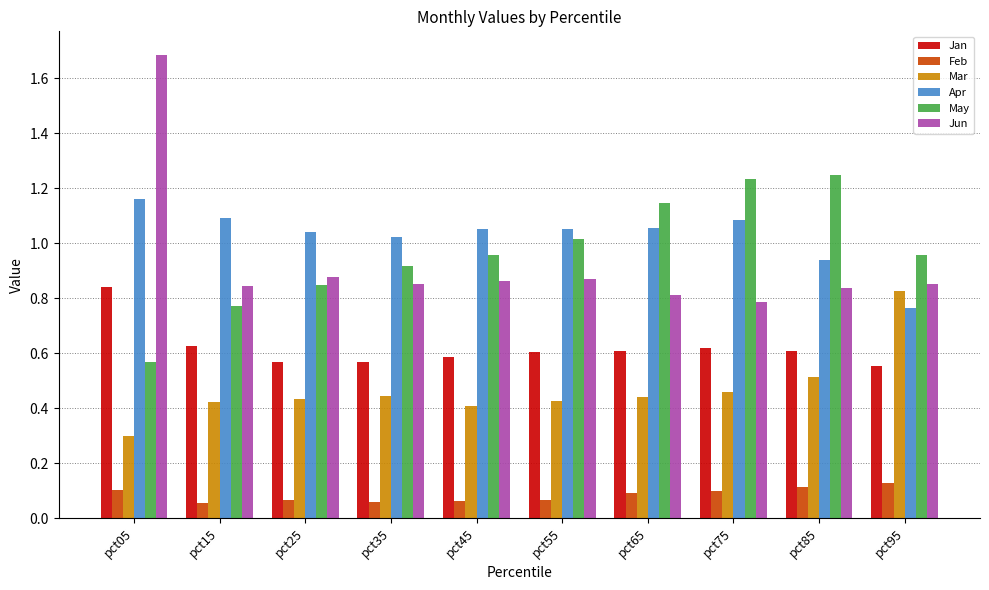

Which series has the largest total across all categories?

Apr